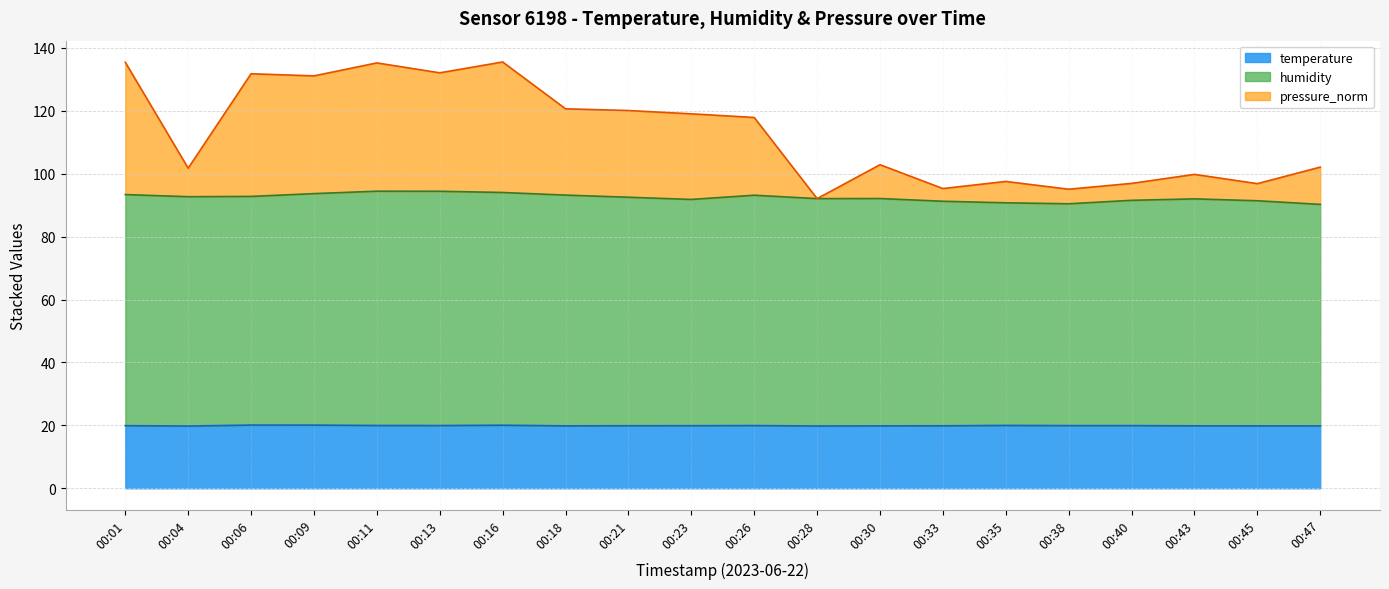

How many values in the humidity series exceed 92?

13